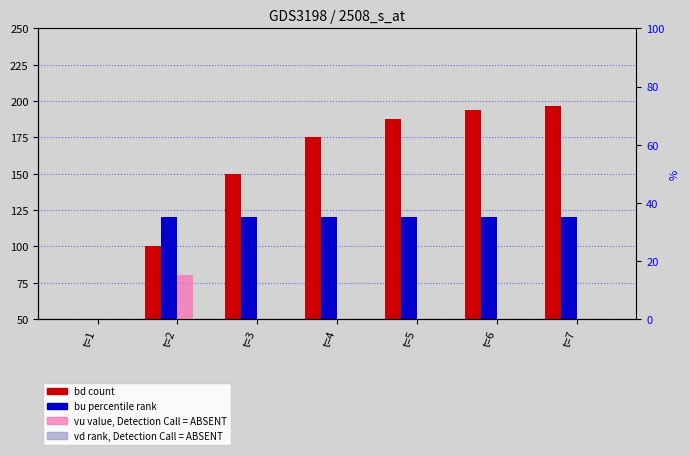

What is the value of the bu bar at the 7th from the left?

120.0